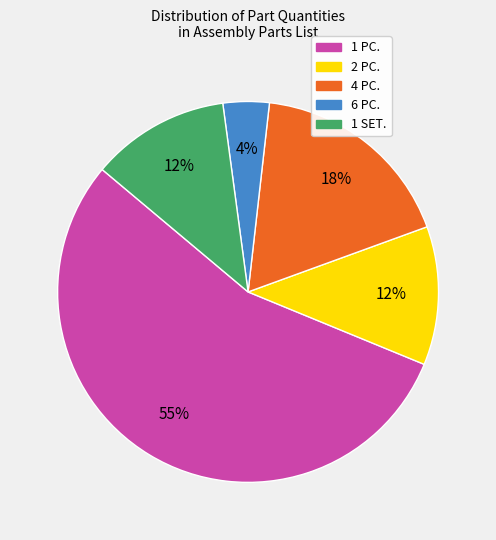

Is there any slice that represents more than half of the pie?

Yes